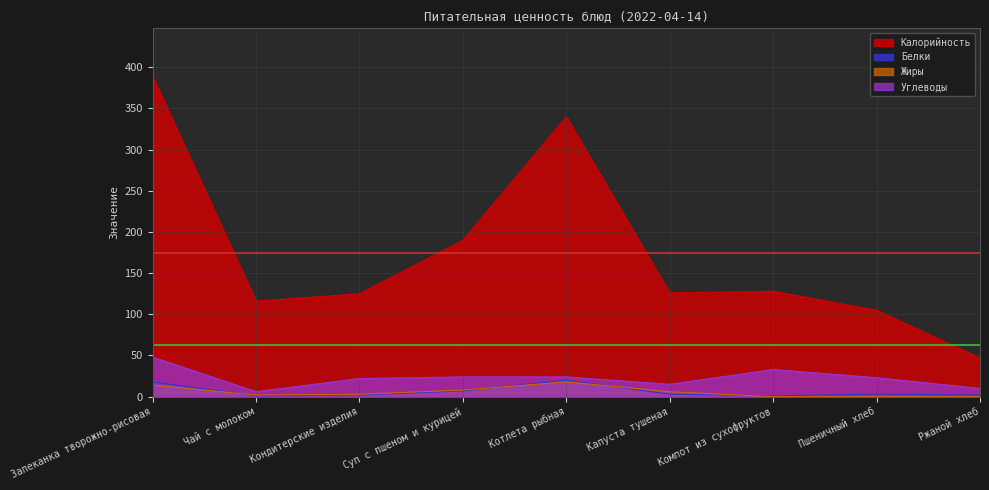

At which category does the chart reach its peak across all series?

Запеканка творожно-рисовая